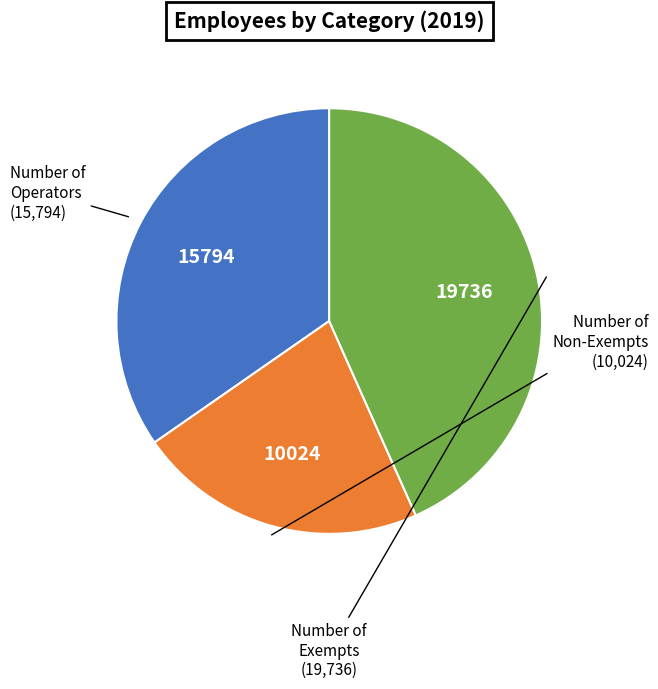

Is there any slice that represents more than half of the pie?

No